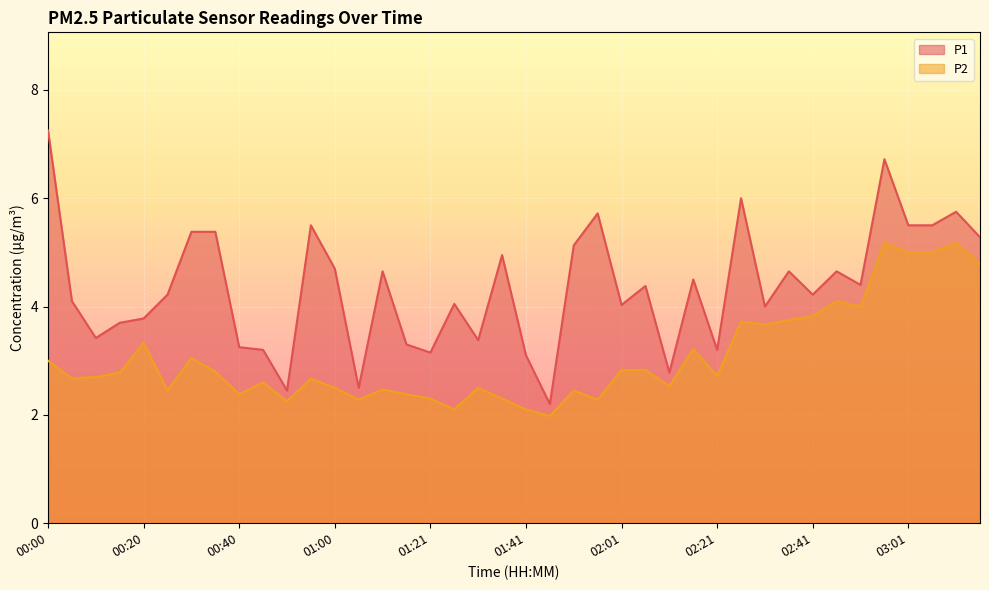

True or false: P2 and P1 intersect in this chart.

False